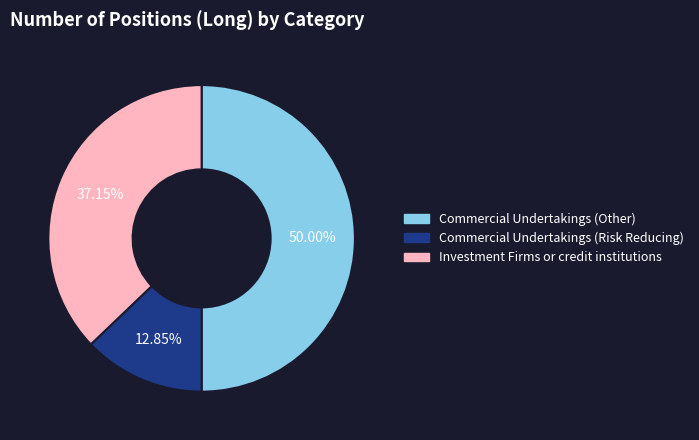

Is Investment Firms or credit institutions the majority of the pie?

No